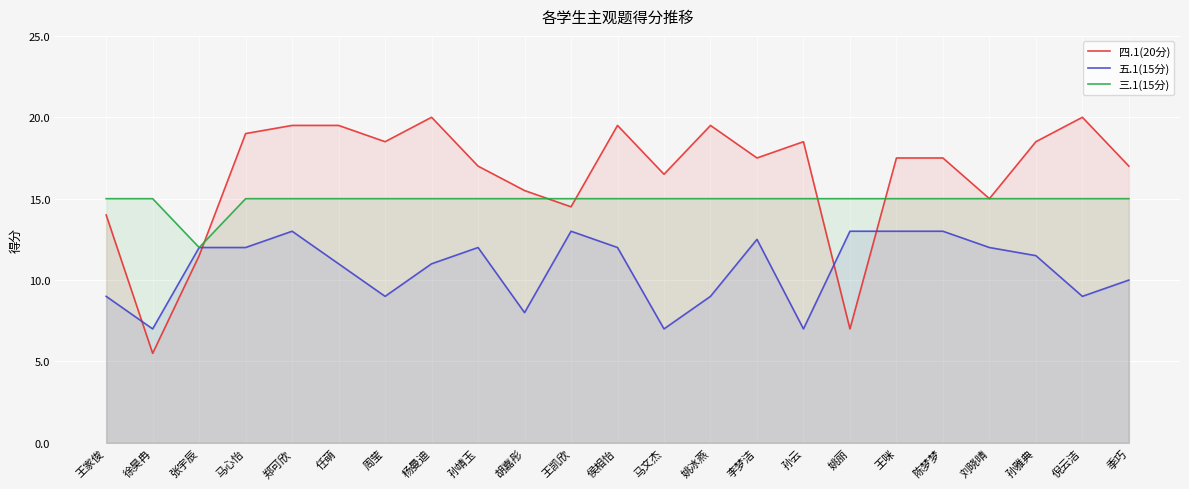

What is the sum of all 四.1(20分) values?

378.5